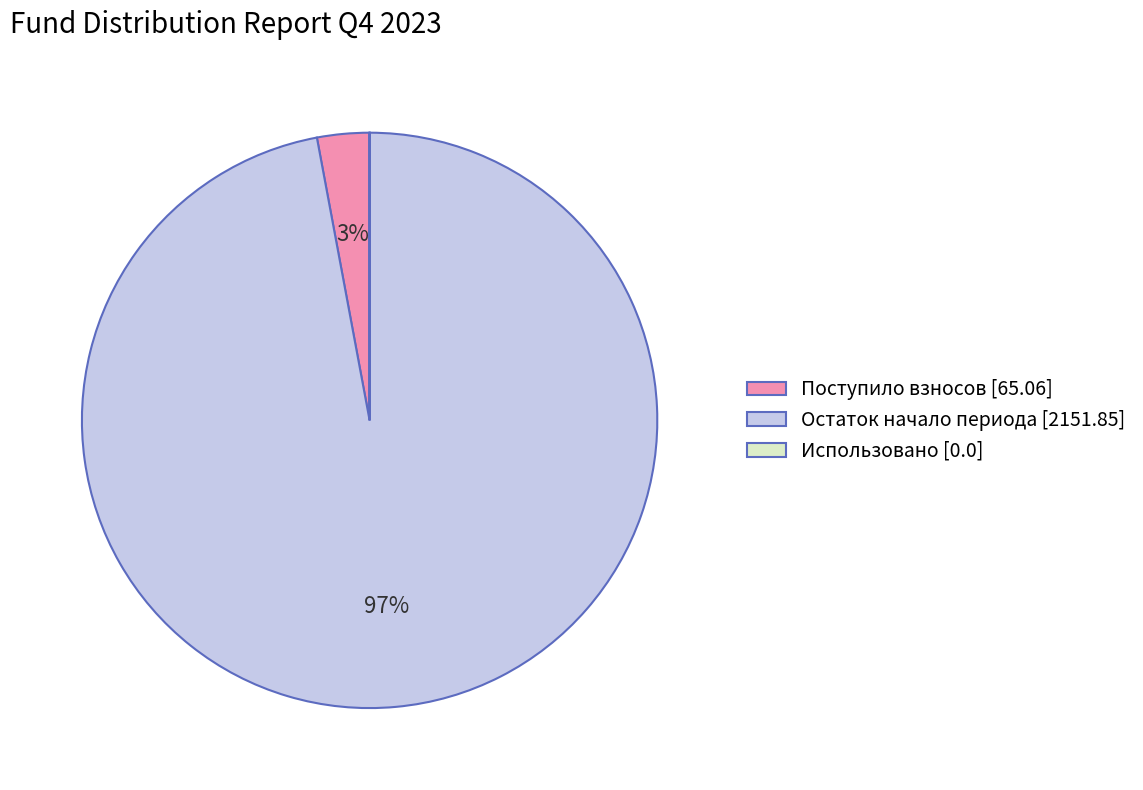

The Остаток начало периода [2151.85] slice represents 87% of the pie. True or false?

False